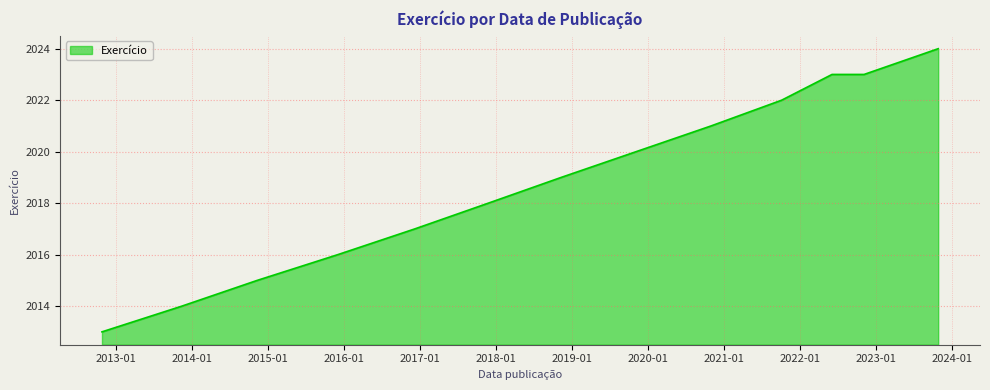

What is the smallest value displayed?

2013